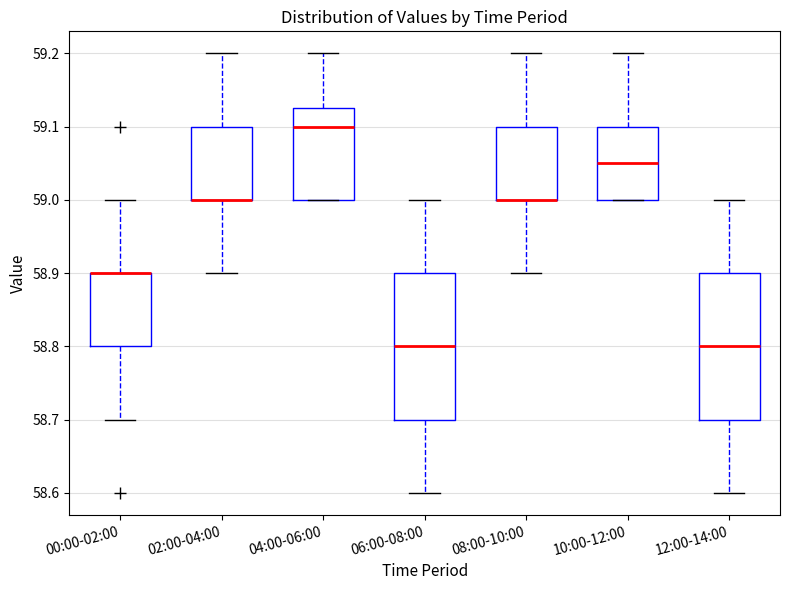

Reading left to right, transcribe this box plot: for each box, give where its median line is, the range the box spans, and where its two whiskers end, as read against the y-axis. The values are not printed on the chart, so give them approximately, as read against the axis.

00:00-02:00: median 58.90 (drawn on the box's upper edge), box 58.80 to 58.90, whiskers 58.70 to 59.00
02:00-04:00: median 59.00 (drawn on the box's lower edge), box 59.00 to 59.10, whiskers 58.90 to 59.20
04:00-06:00: median 59.10, box 59.00 to 59.13, whiskers 59.00 to 59.20
06:00-08:00: median 58.80, box 58.70 to 58.90, whiskers 58.60 to 59.00
08:00-10:00: median 59.00 (drawn on the box's lower edge), box 59.00 to 59.10, whiskers 58.90 to 59.20
10:00-12:00: median 59.05, box 59.00 to 59.10, whiskers 59.00 to 59.20
12:00-14:00: median 58.80, box 58.70 to 58.90, whiskers 58.60 to 59.00